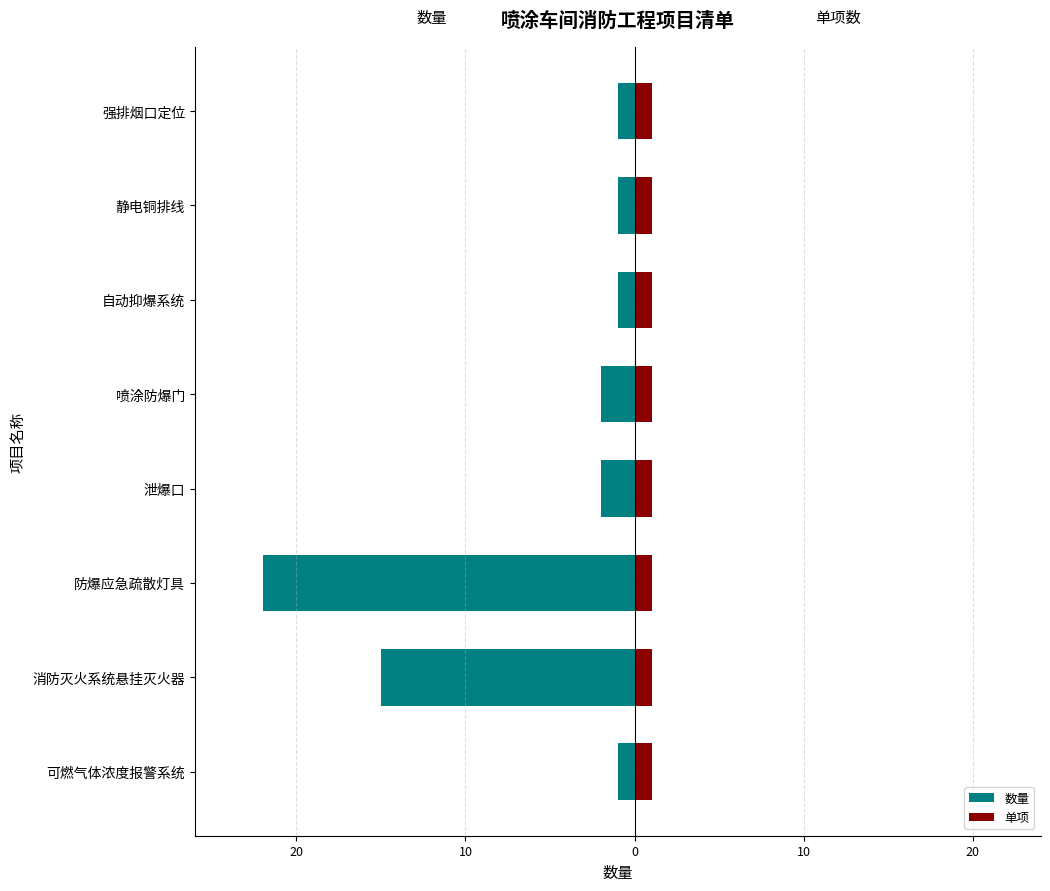

What is the difference between the maximum and minimum values in the 数量 series?

21.0